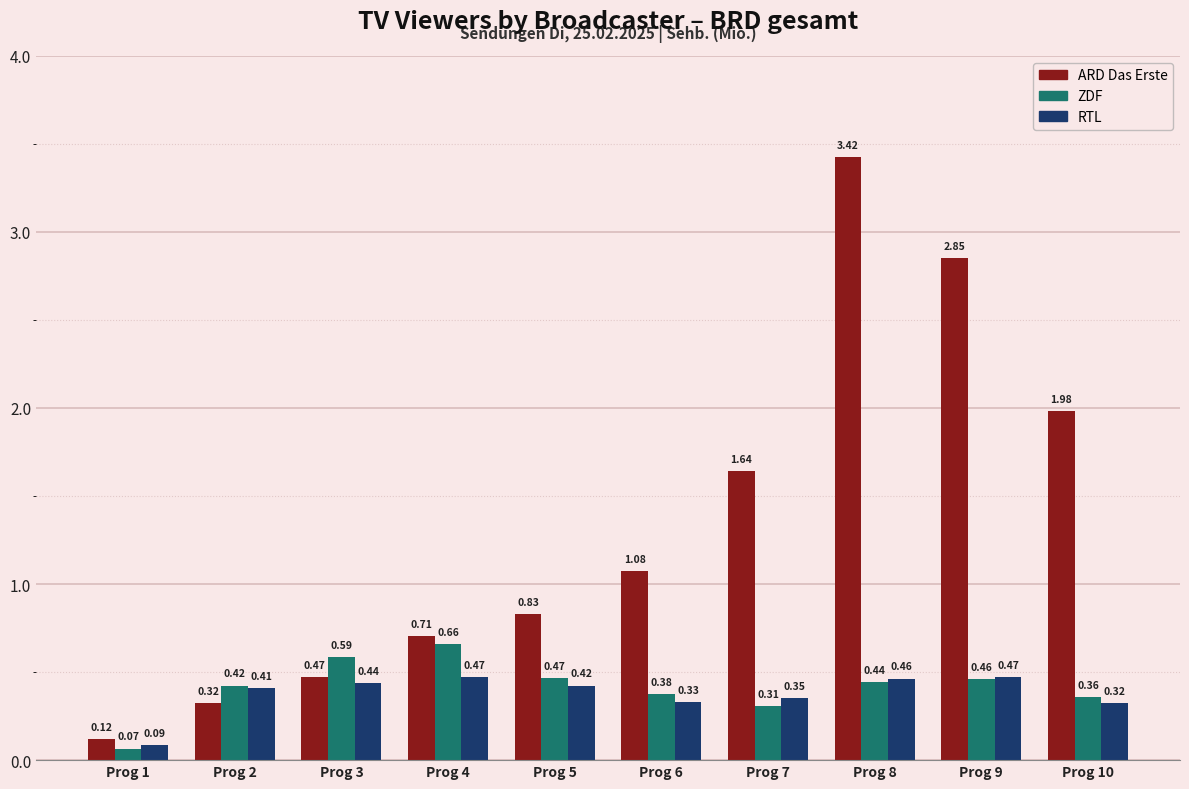

Which series has the widest spread of values?

ARD Das Erste